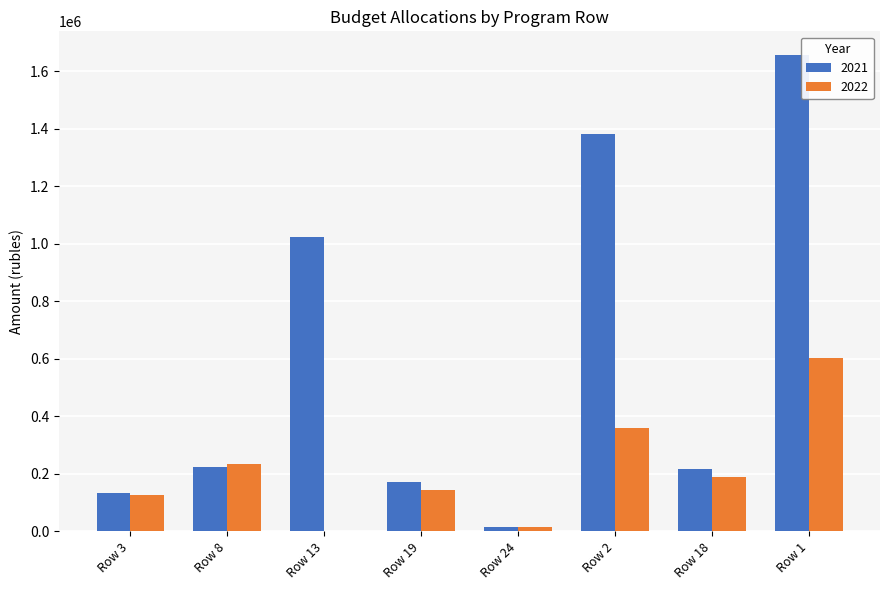

At which category does the chart reach its peak across all series?

Row 1